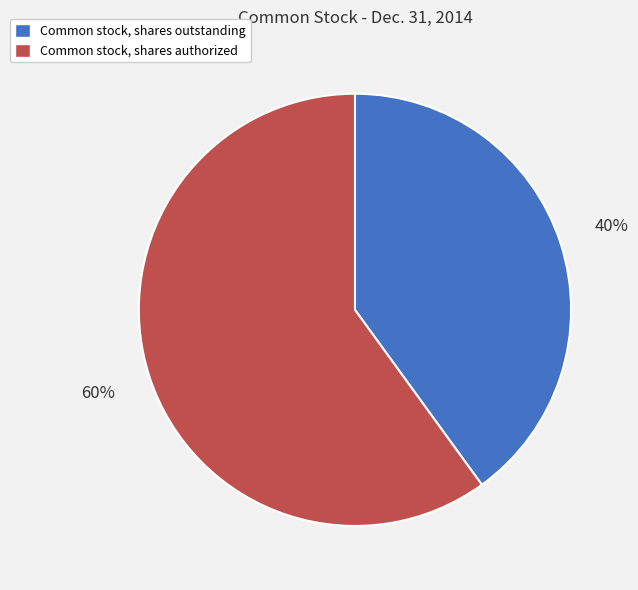

To the nearest percent, what is the difference between the Common stock, shares outstanding and Common stock, shares authorized slice percentages?

20%